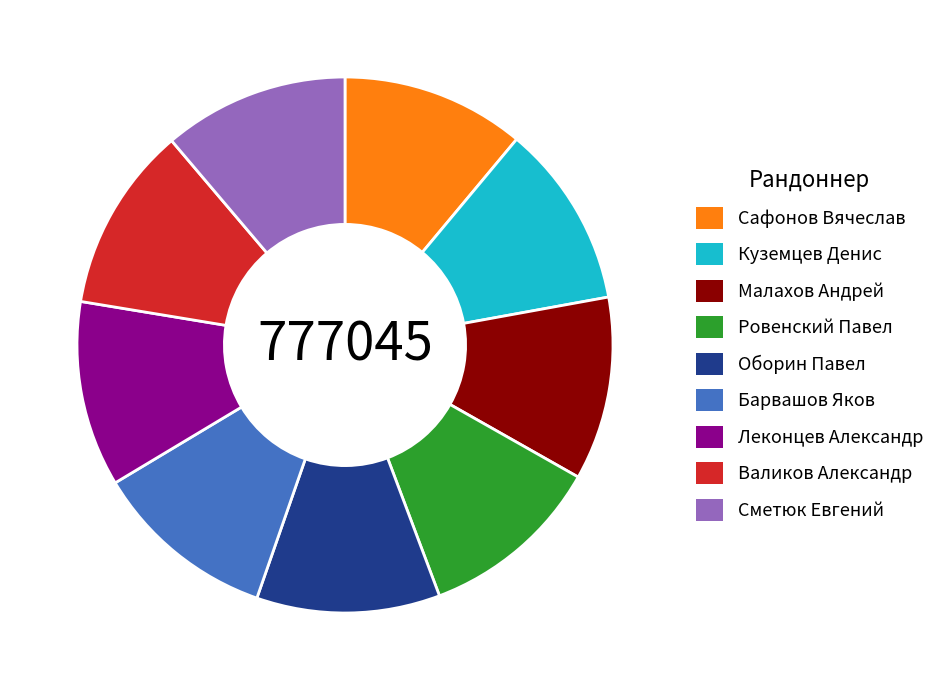

Is the sum of Оборин Павел and Малахов Андрей greater than half?

No